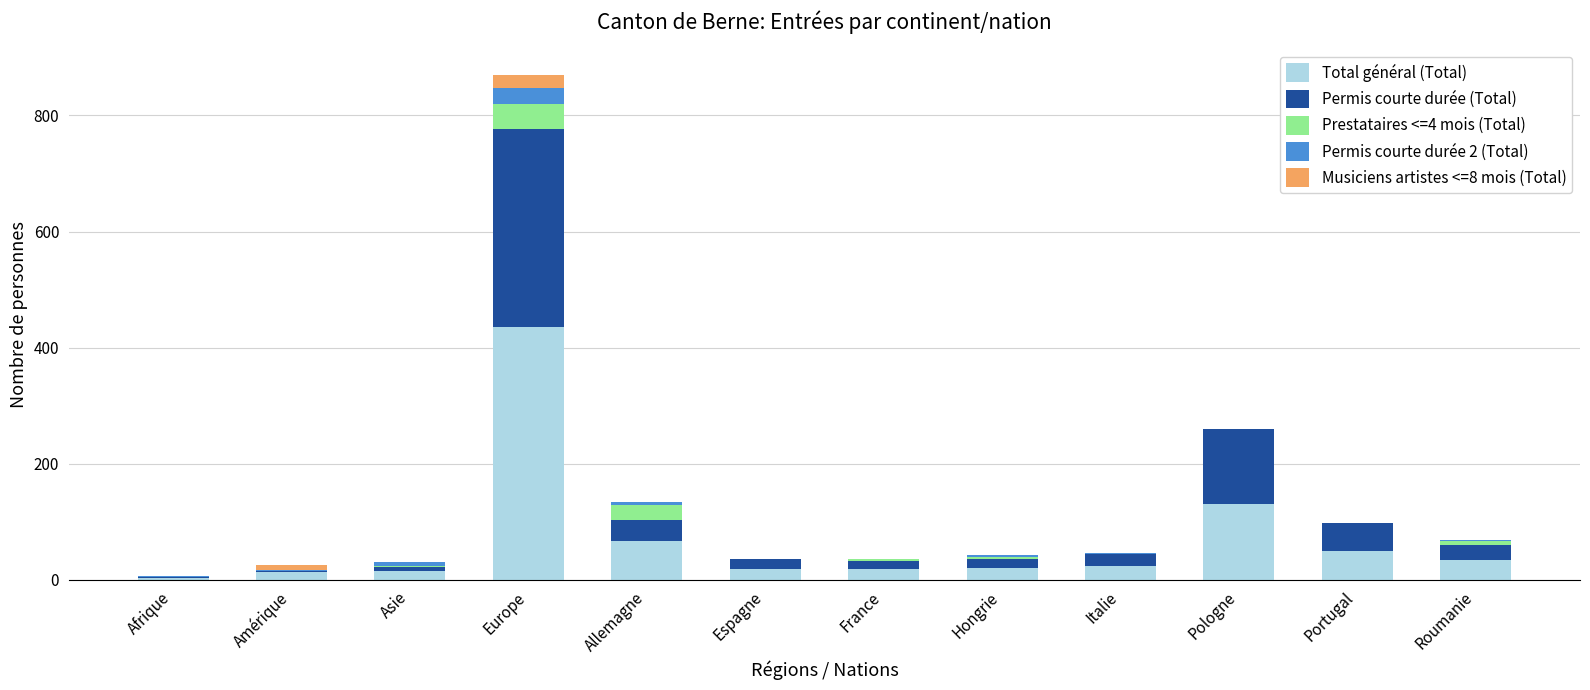

Count the number of categories in the chart.

12